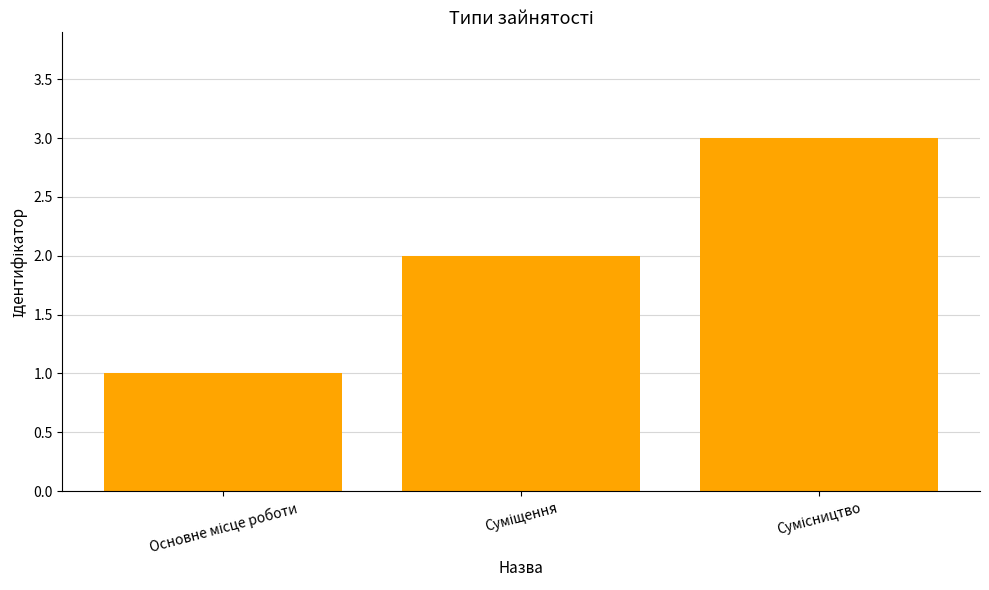

What is the sum of all values?

6